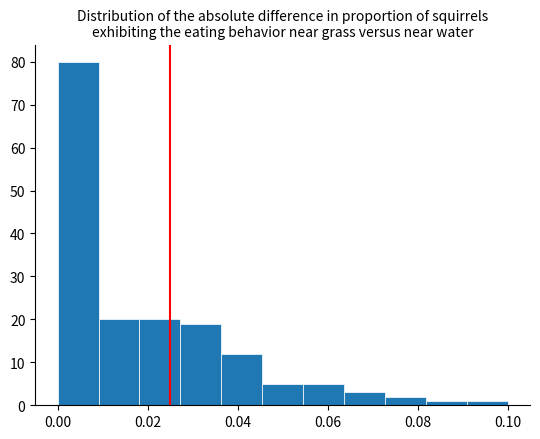

Reading left to right, list every bar in this chart as the range it spans on the x-axis followed by its height. Neither the bar edges nor the heights are printed on the chart, so give them approximately, as read against the axes.

0.000 to 0.010: 80
0.010 to 0.018: 20
0.018 to 0.028: 20
0.028 to 0.036: 19
0.036 to 0.046: 12
0.046 to 0.054: 5
0.054 to 0.064: 5
0.064 to 0.072: 3
0.072 to 0.082: 2
0.082 to 0.090: 1
0.090 to 0.100: 1